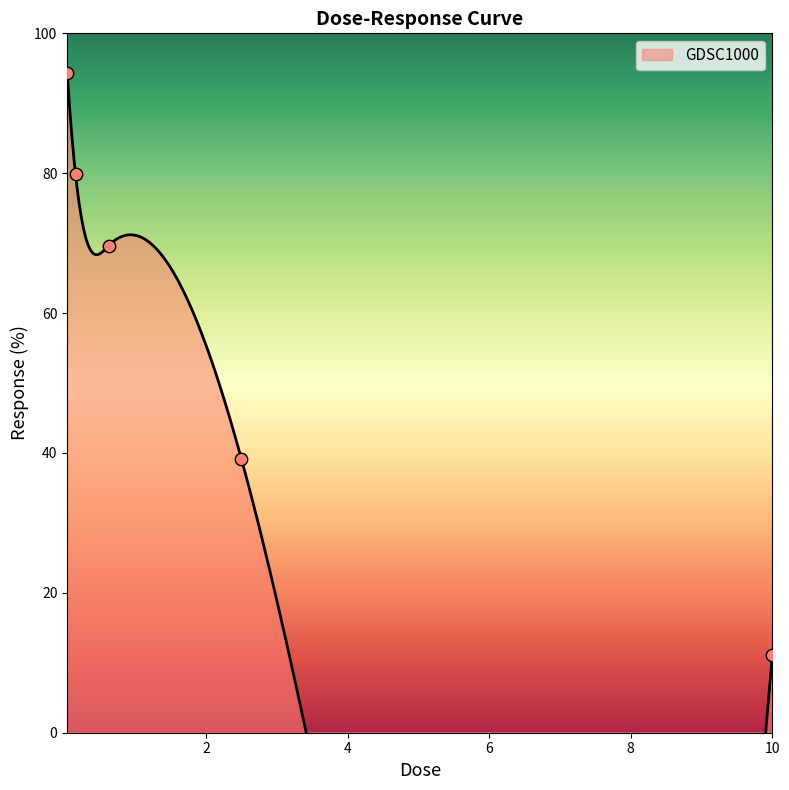

What is the change in value from 0.15625 to 2.5?

-40.7